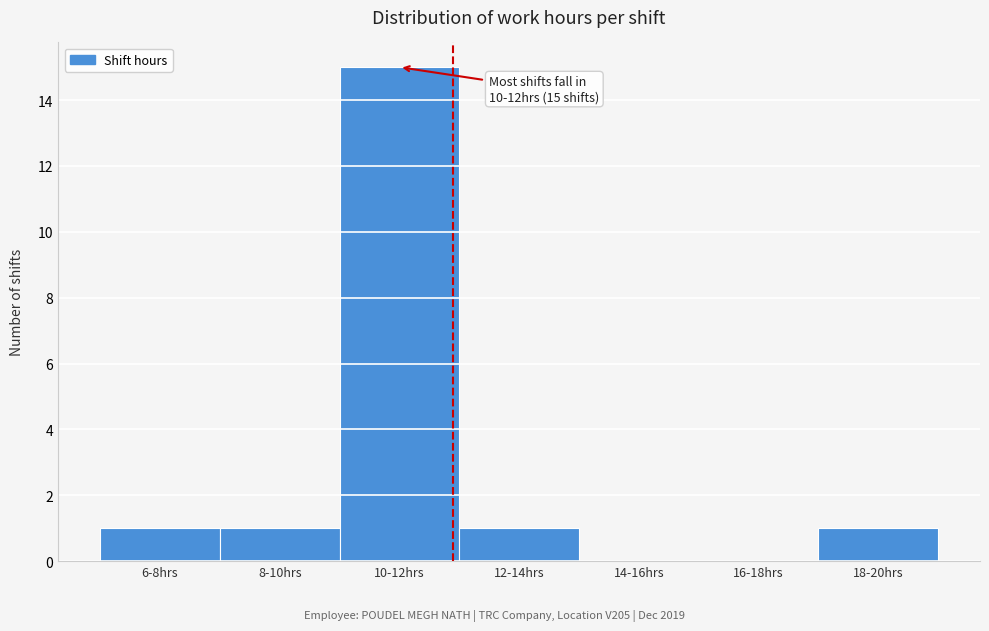

Reading right to left, list all the values displayed in this chart.

18-20hrs=1	16-18hrs=0	14-16hrs=0	12-14hrs=1	10-12hrs=15	8-10hrs=1	6-8hrs=1